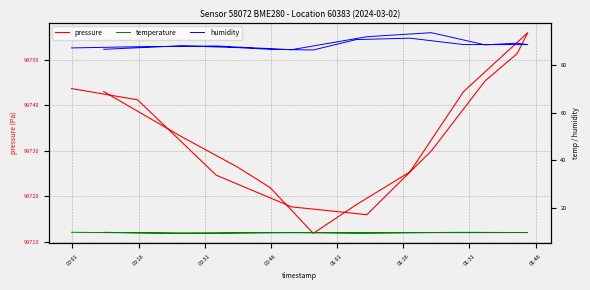

What are all the series names shown in the legend?

pressure, temperature, humidity